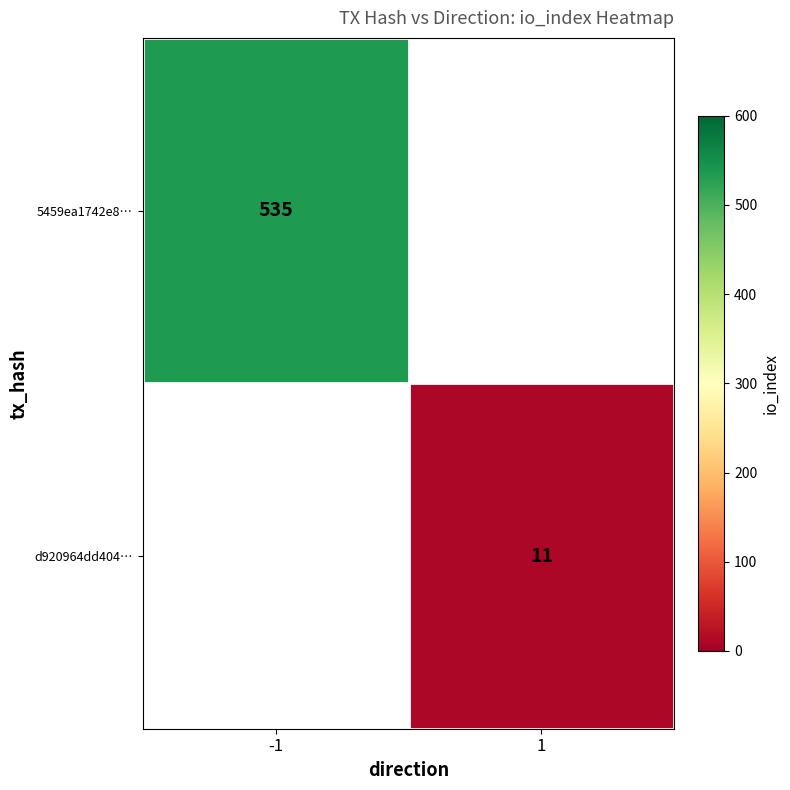

True or false: 5459ea1742e8… has a value of 535 at -1.

True